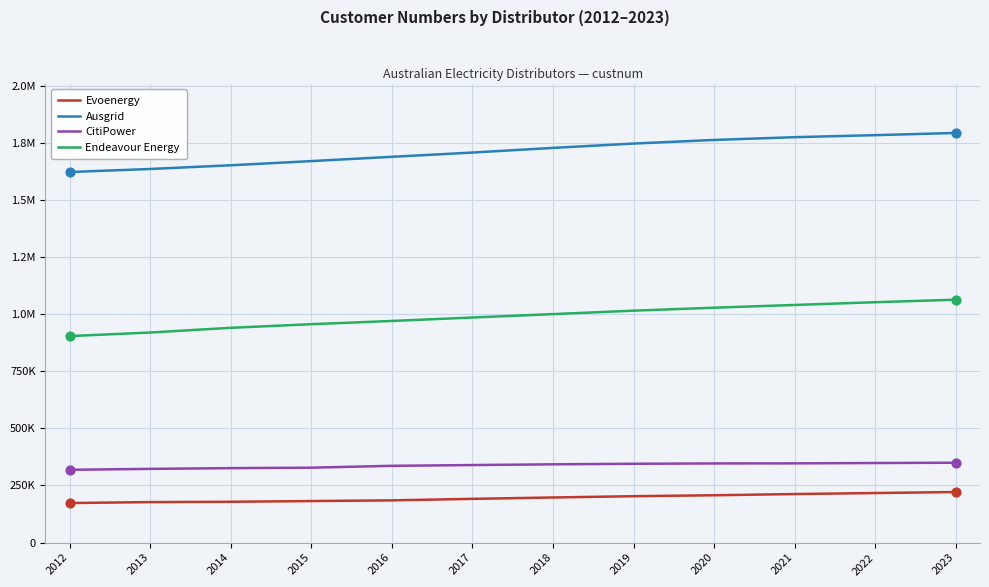

At which category is the sum across all series the highest?

2023